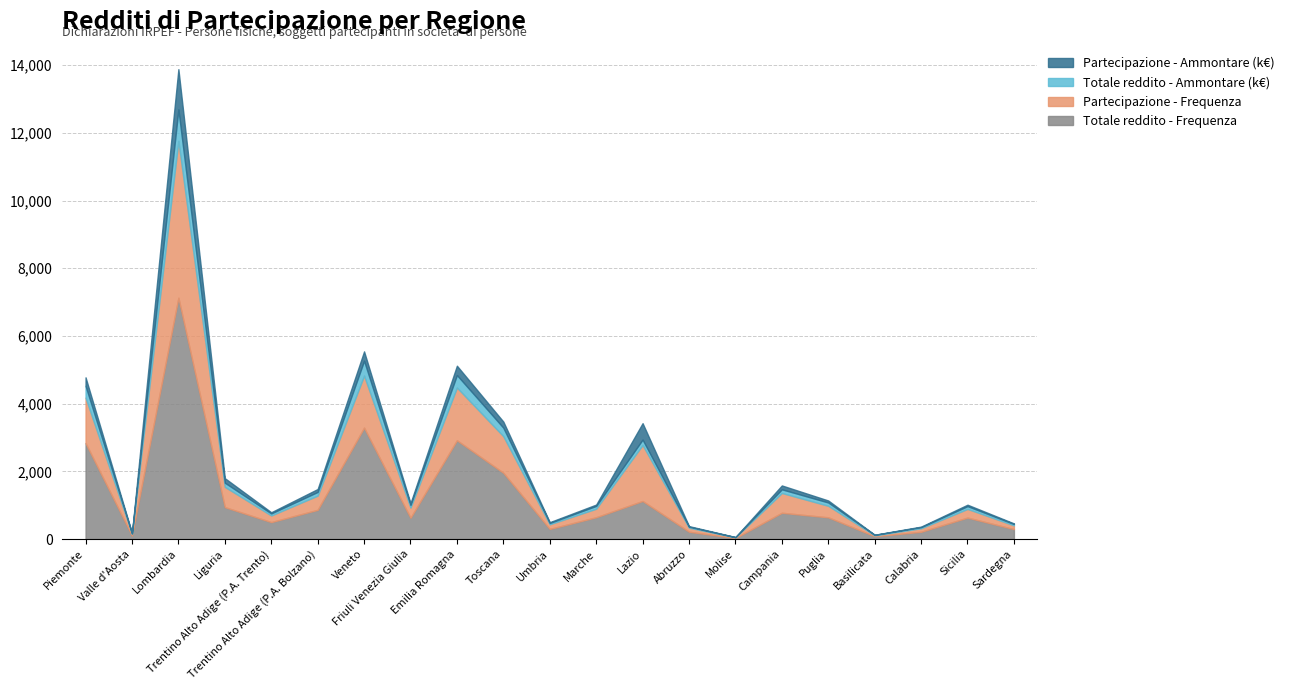

Which category has the lowest value across all series?

Molise